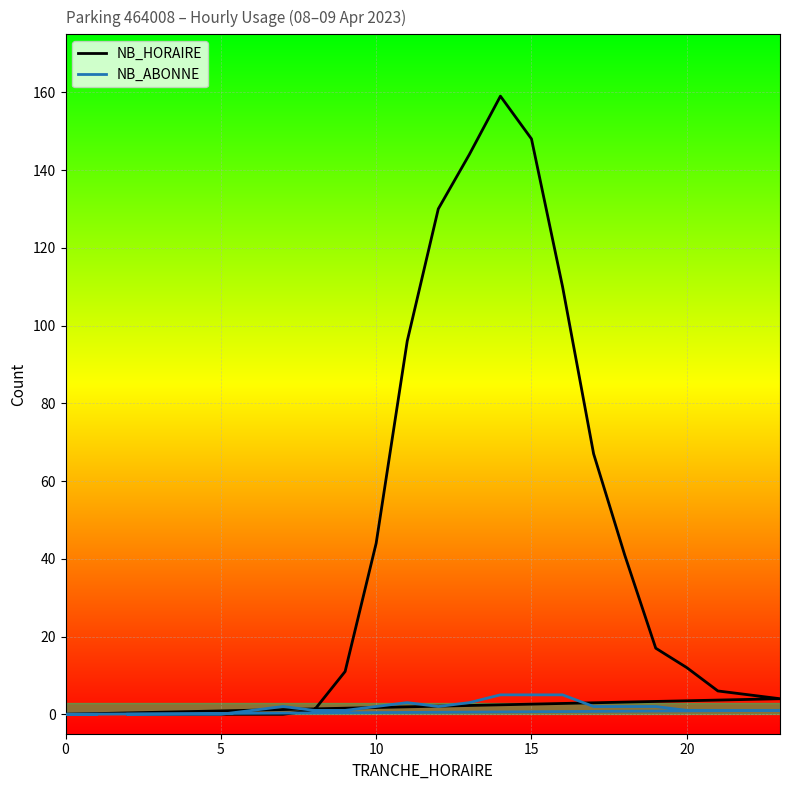

Does the chart display data point markers on the line(s)?

No